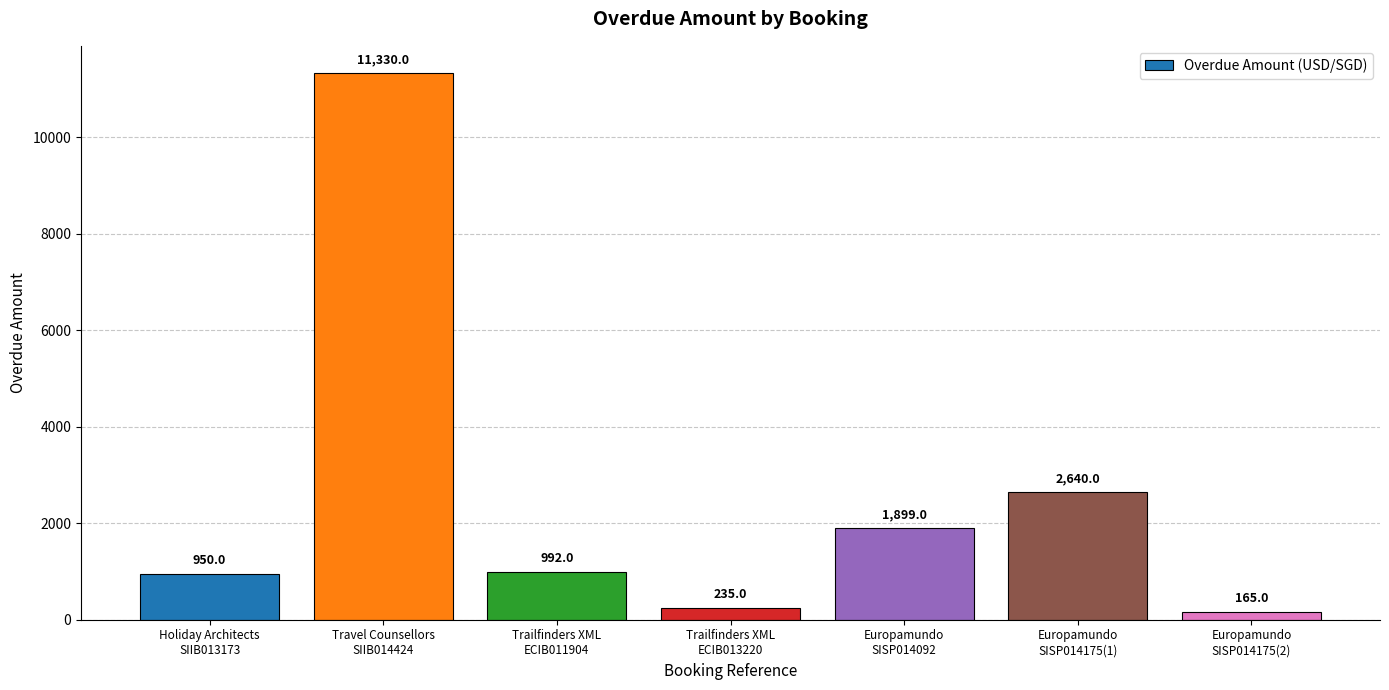

What is the smallest value displayed?

165